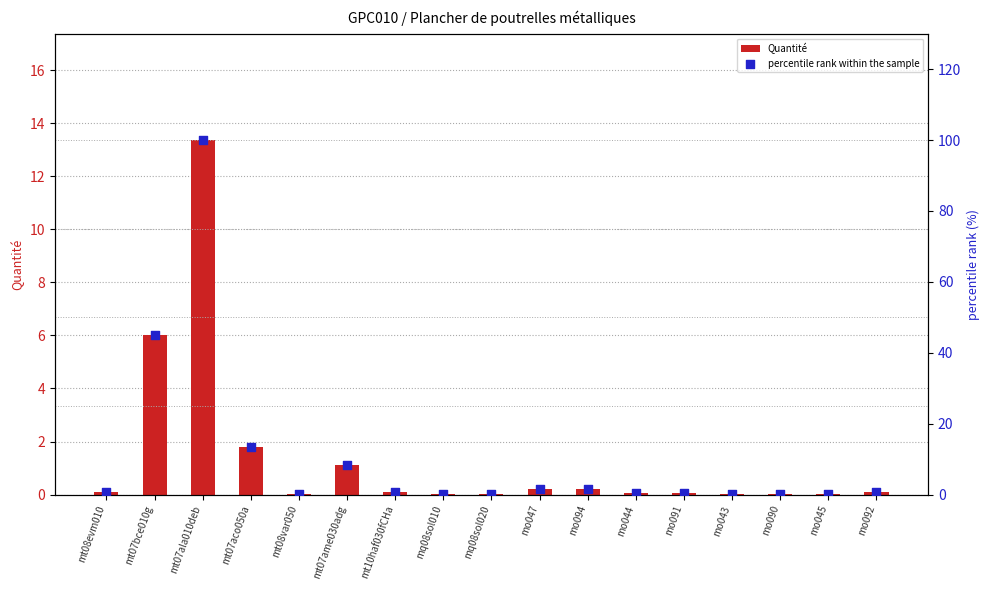

At which category is the sum across all series the highest?

mt07ala010deb